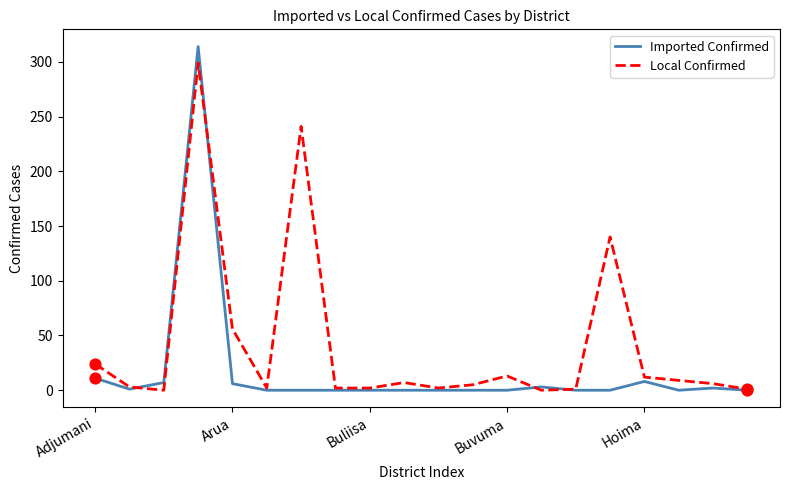

Which series has the largest range (max minus min)?

Imported Confirmed